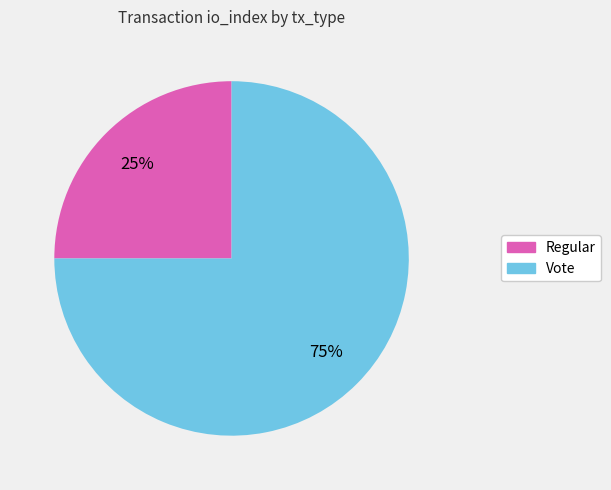

Count the number of slices in the pie.

2